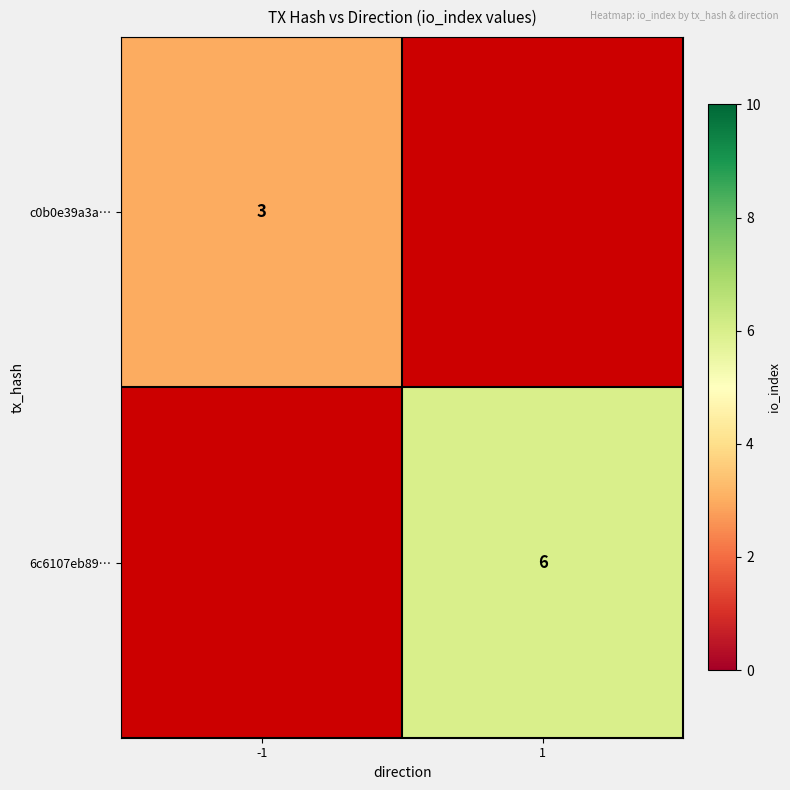

At which category does the chart reach its peak across all series?

1